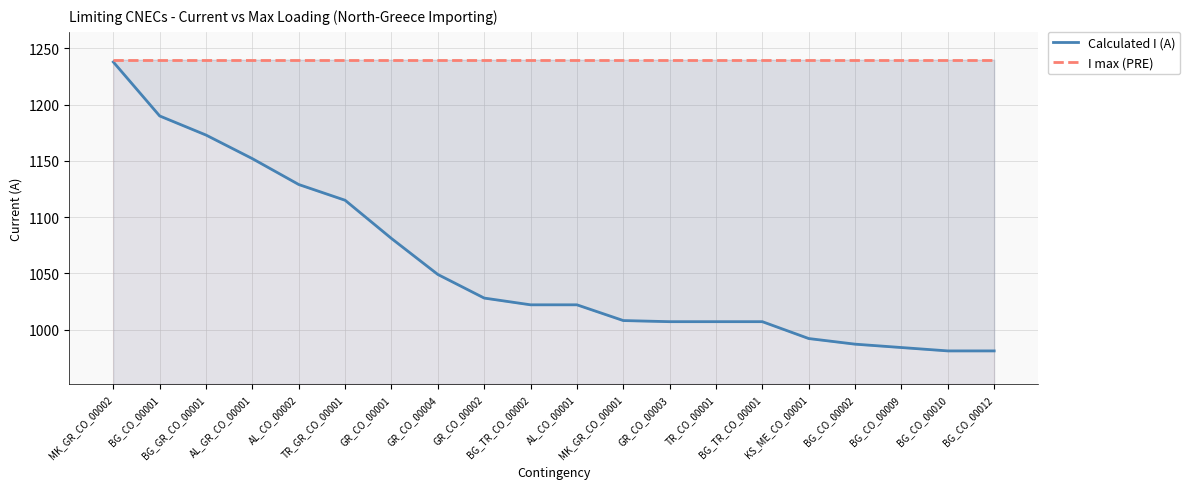

Count the number of data series in this chart.

2